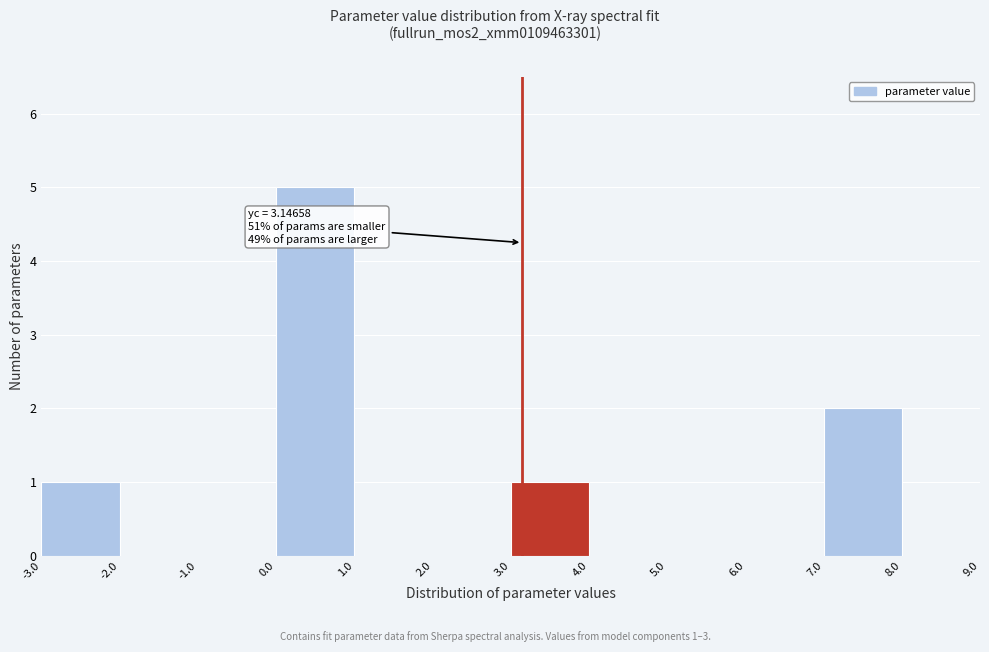

Over which range of the x-axis is the bar tallest?

0.0 to 1.0